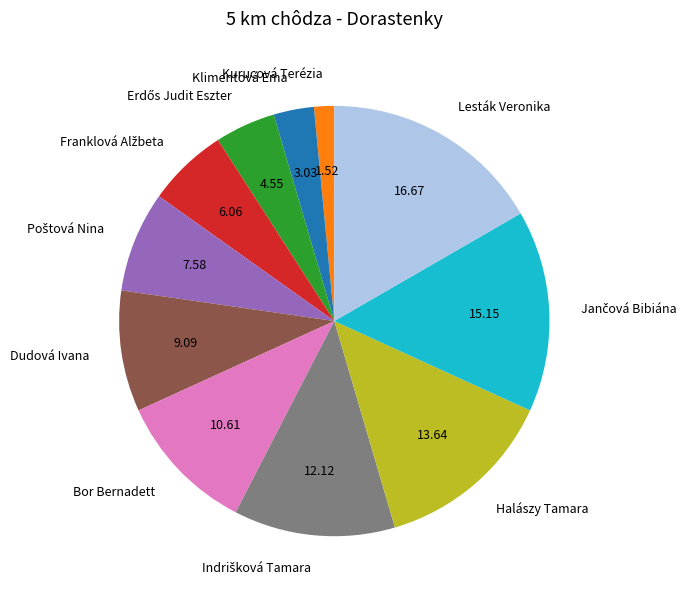

Between Bor Bernadett and Halászy Tamara, which is larger?

Halászy Tamara